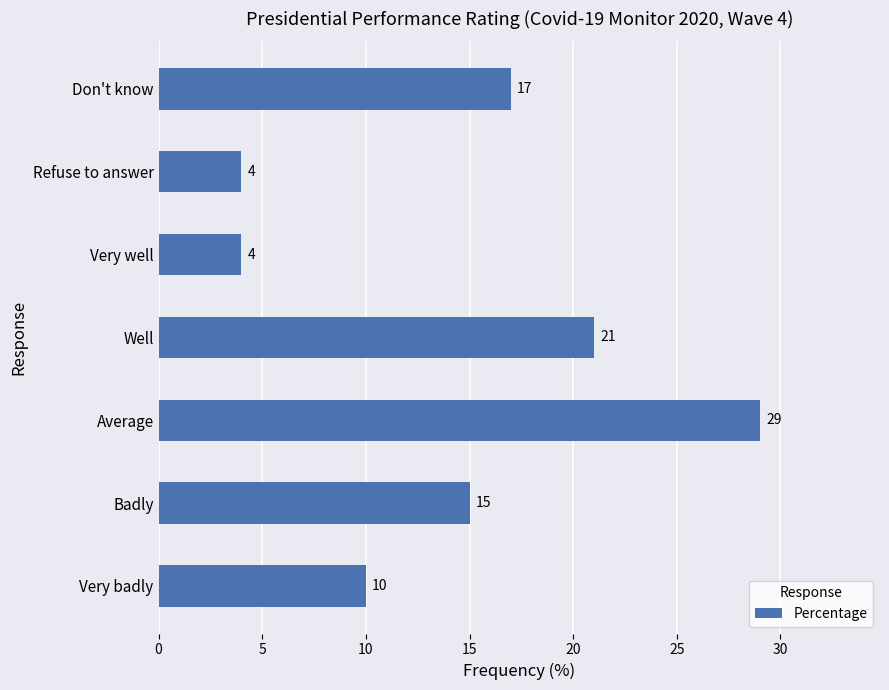

What value does the data have at Well, to the nearest 5?

20